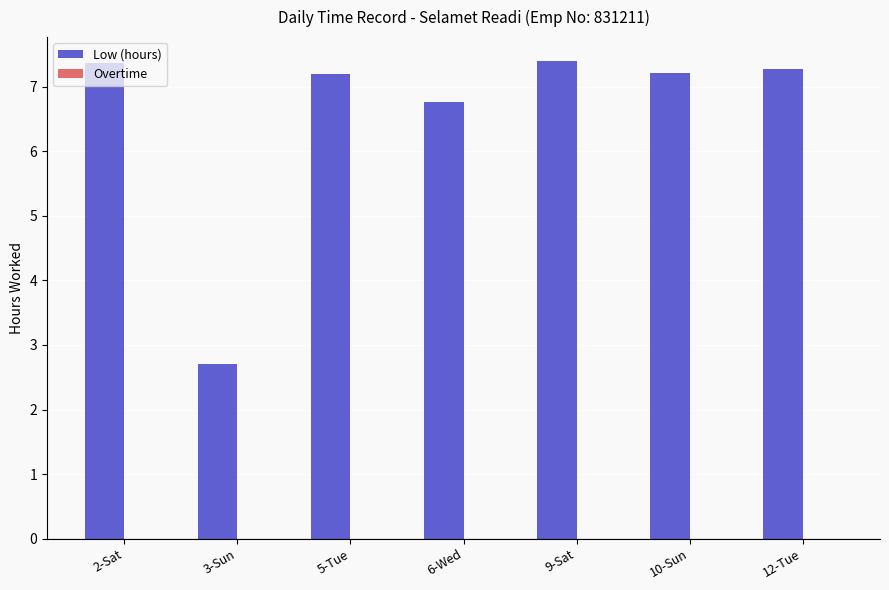

The value at 3-Sun is 2.7. True or false?

True